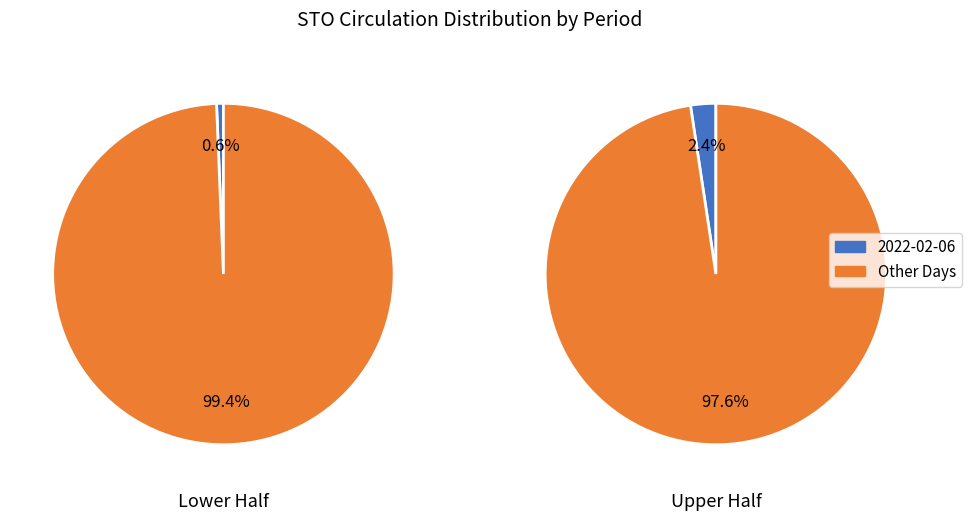

The 07:00-08:00 slice represents 2% of the pie. True or false?

False